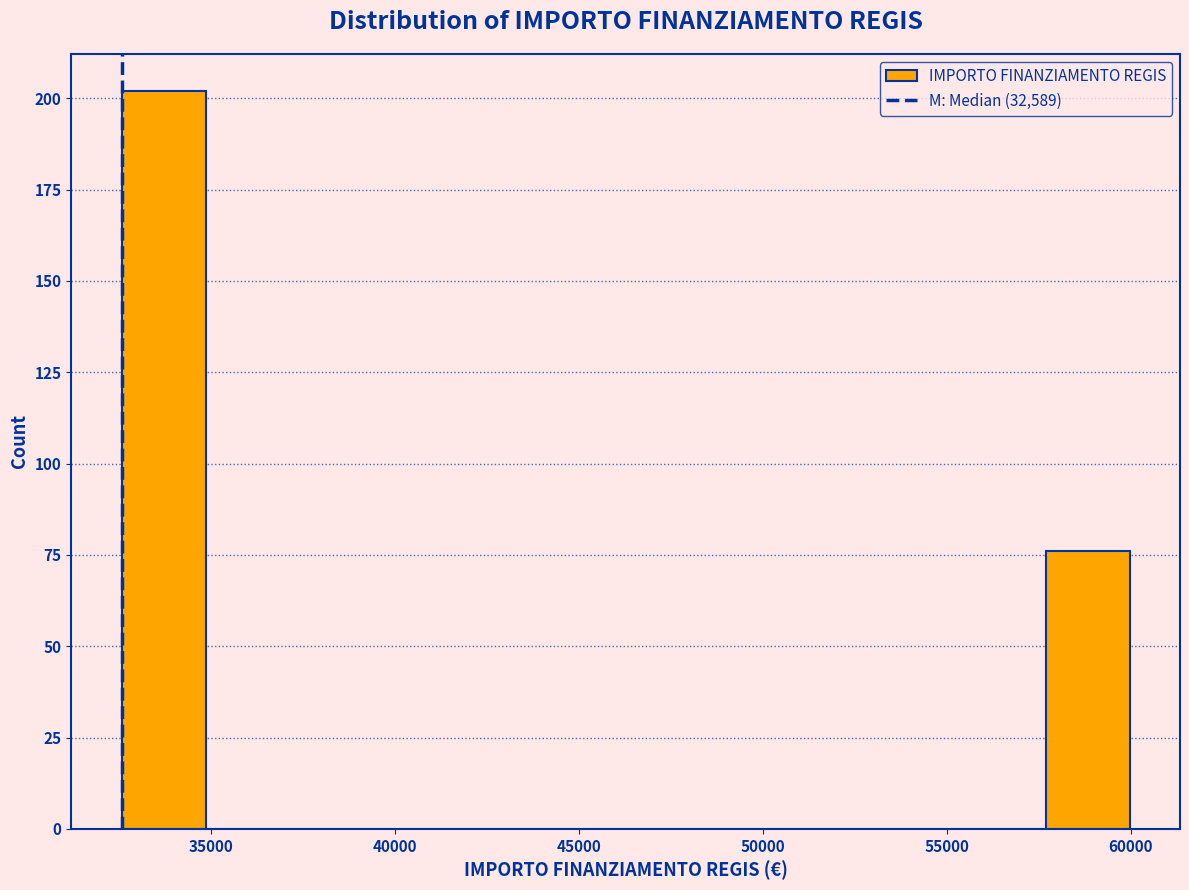

Over which range of the x-axis is the bar tallest?

32500 to 35000